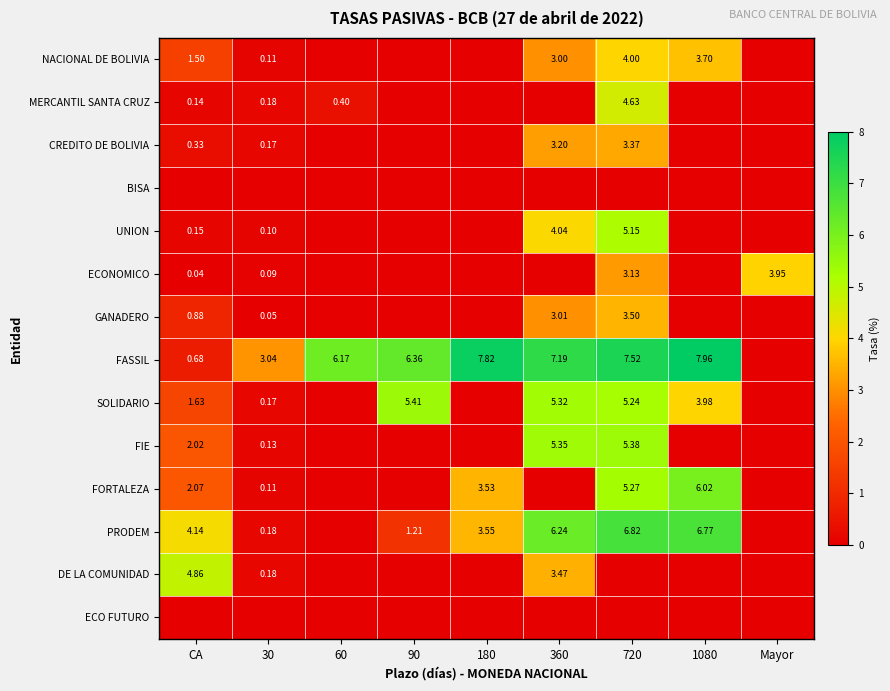

Is the value of FIE at 360 greater than the value of NACIONAL DE BOLIVIA at 720?

Yes